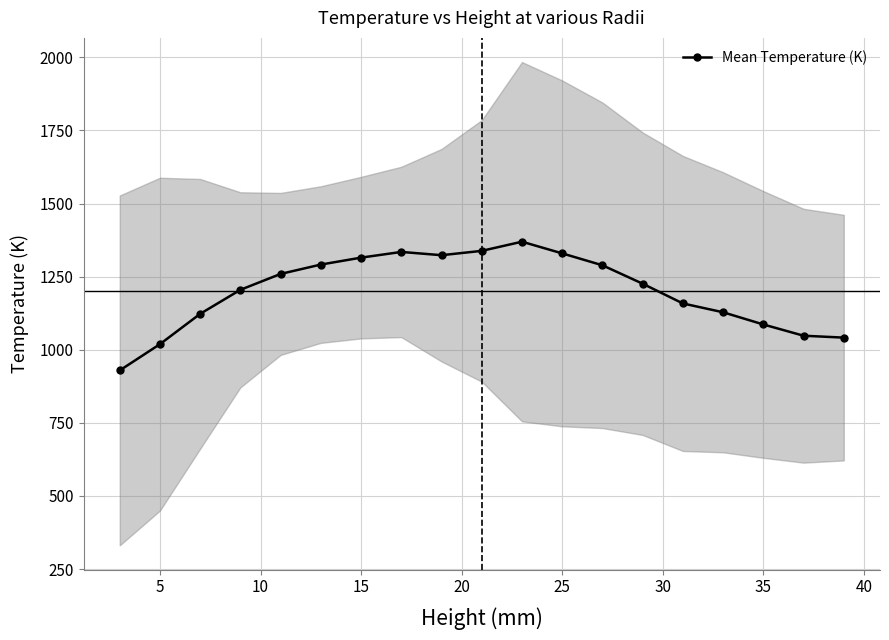

Approximately how many times larger is the value at 12 compared to 16?

1.2